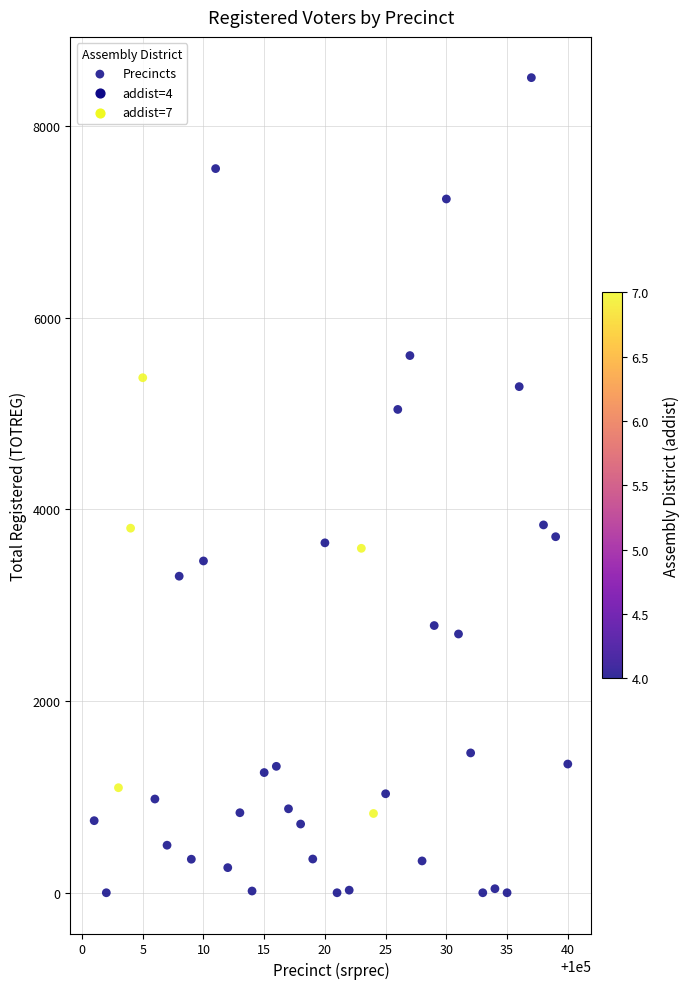

What is the range of X values (max minus min)?

39